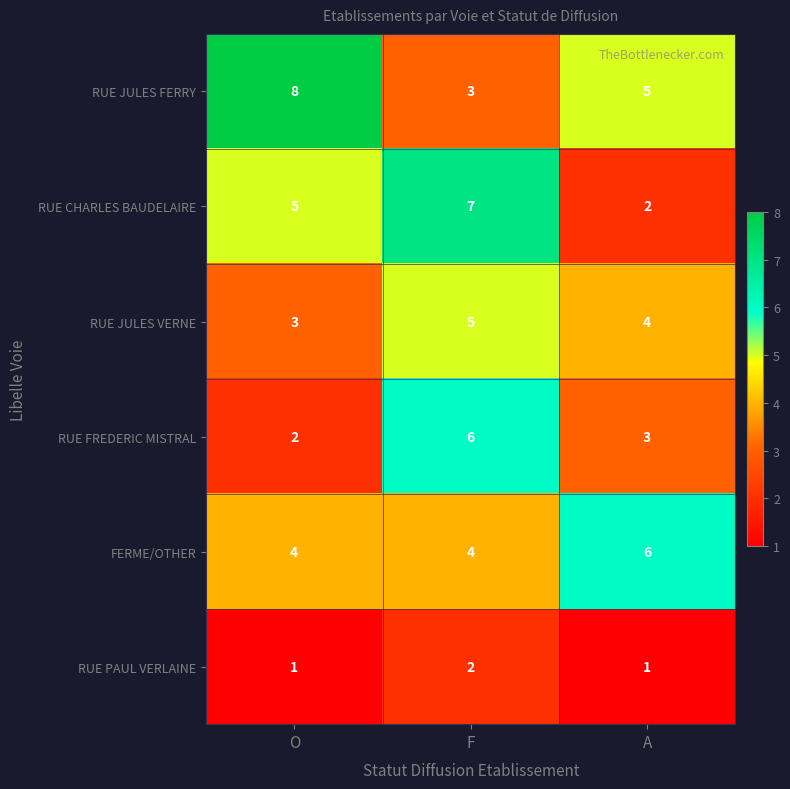

The RUE JULES FERRY series shows 8 at O. True or false?

True